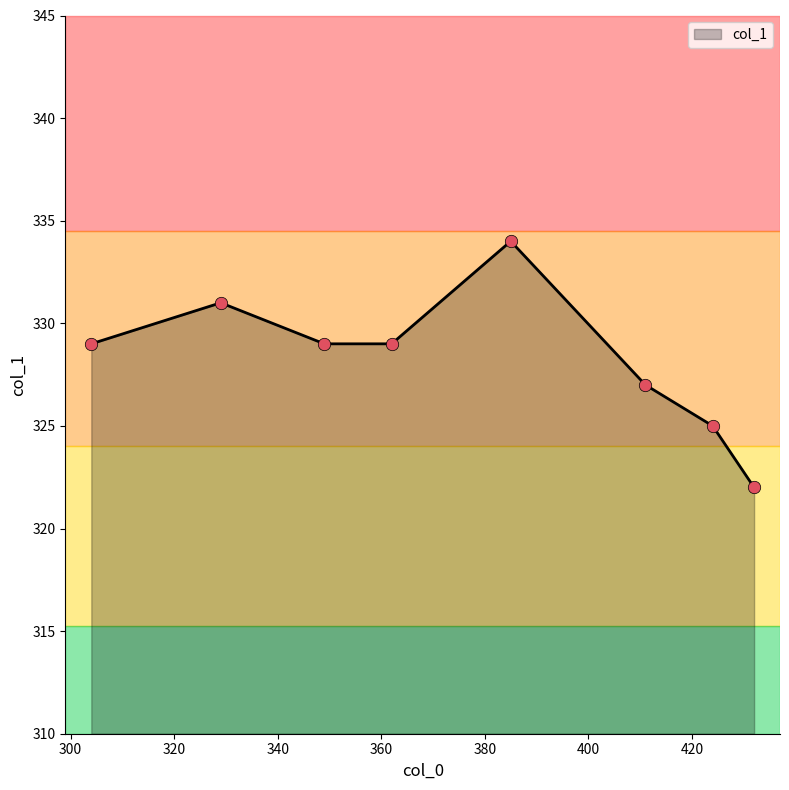

What is the greatest value displayed?

334